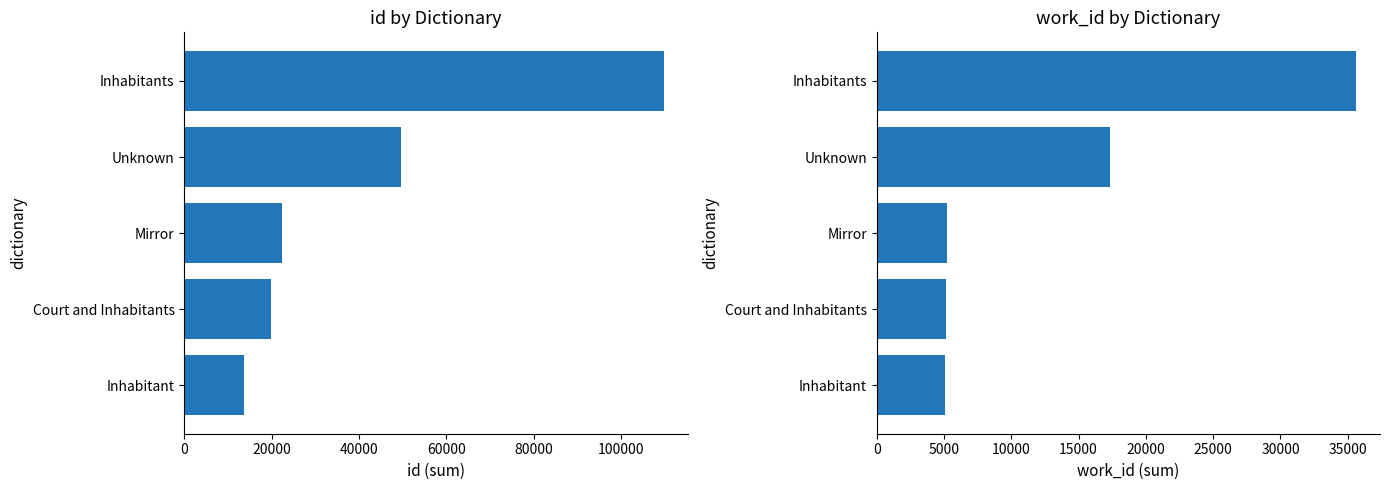

How many groups of bars are there?

5